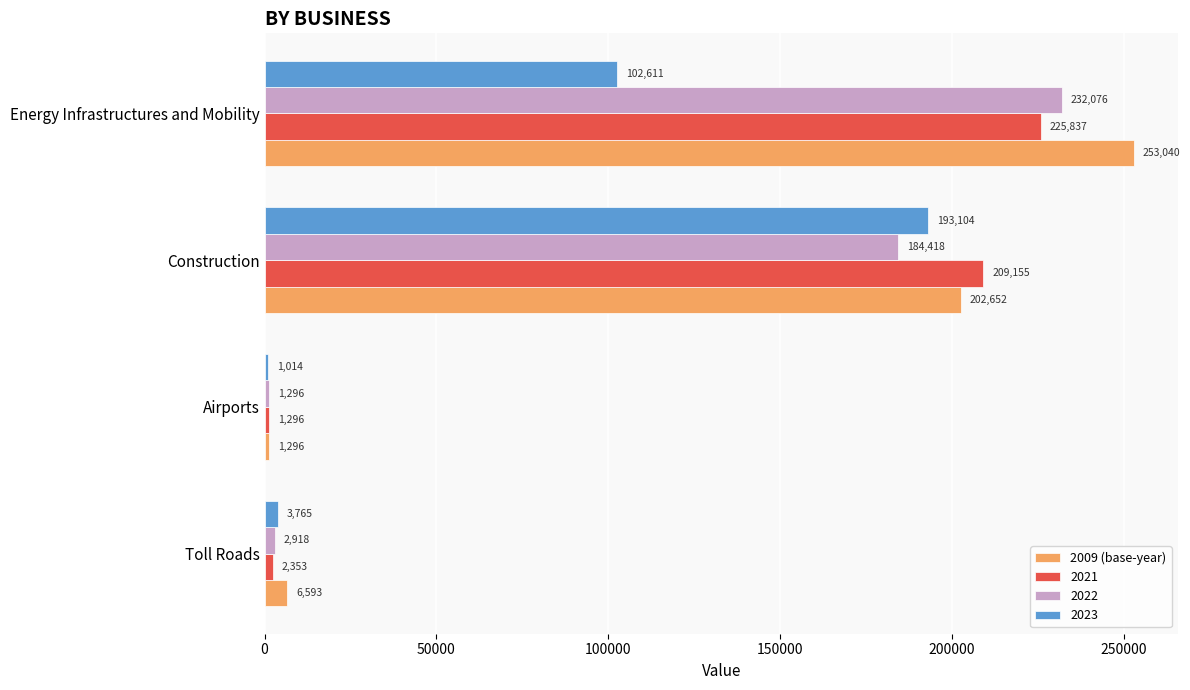

Is it true that 2009 (base-year) equals 1296 at Airports?

True